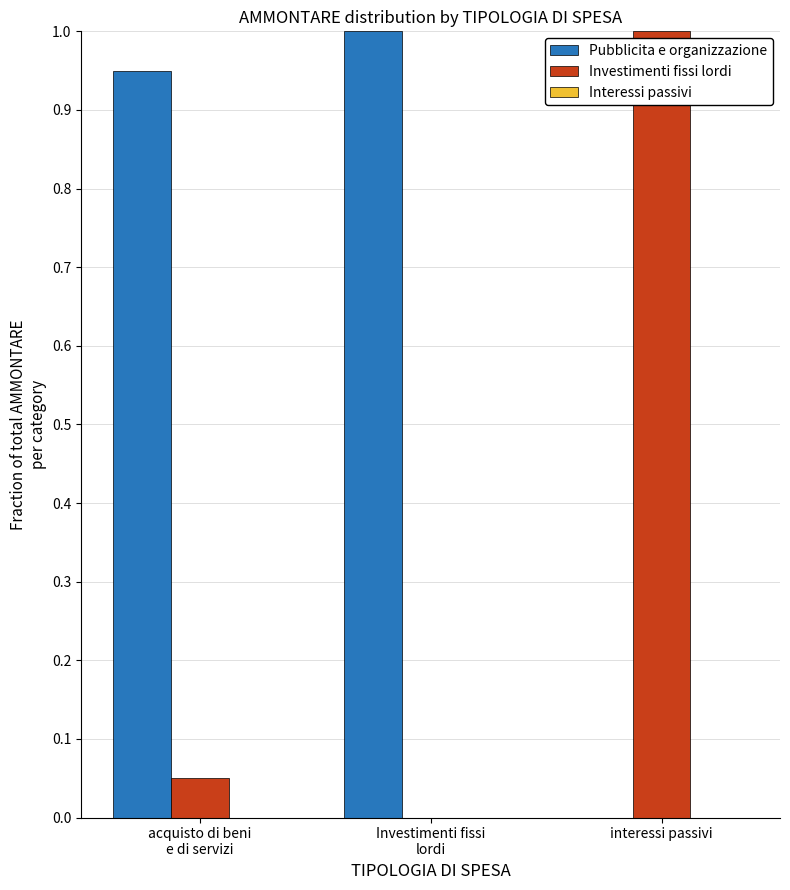

Read the Investimenti fissi lordi value at interessi passivi.

1.0